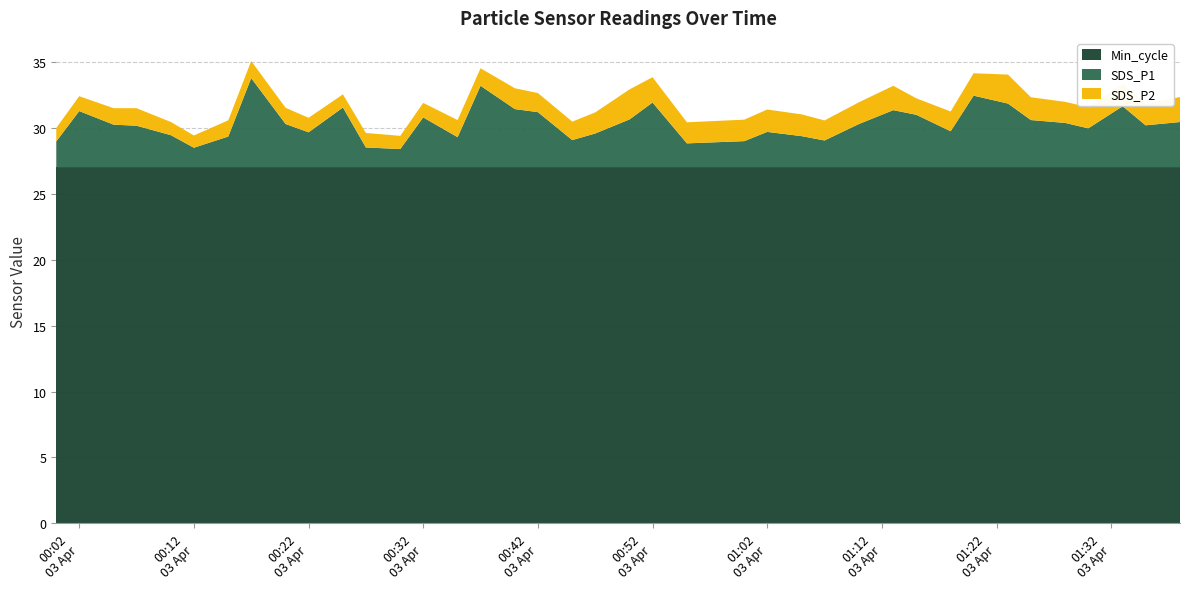

Reading right to left, transcribe all the data shown in this chart.

SDS_P1: 2022/04/03 01:38=3.5	2022/04/03 01:35=3.2	2022/04/03 01:33=4.7	2022/04/03 01:30=3.0	2022/04/03 01:28=3.4	2022/04/03 01:25=3.6	2022/04/03 01:23=4.8	2022/04/03 01:20=5.5	2022/04/03 01:18=2.8	2022/04/03 01:15=4.0	2022/04/03 01:13=4.3	2022/04/03 01:10=3.3	2022/04/03 01:07=2.0	2022/04/03 01:05=2.4	2022/04/03 01:02=2.7	2022/04/03 01:00=2.0	2022/04/03 00:55=1.8	2022/04/03 00:52=4.9	2022/04/03 00:50=3.6	2022/04/03 00:47=2.6	2022/04/03 00:45=2.1	2022/04/03 00:42=4.2	2022/04/03 00:40=4.4	2022/04/03 00:37=6.2	2022/04/03 00:35=2.3	2022/04/03 00:32=3.8	2022/04/03 00:30=1.4	2022/04/03 00:27=1.5	2022/04/03 00:25=4.5	2022/04/03 00:22=2.7	2022/04/03 00:20=3.3	2022/04/03 00:17=6.8	2022/04/03 00:15=2.4	2022/04/03 00:12=1.5	2022/04/03 00:10=2.5	2022/04/03 00:07=3.2	2022/04/03 00:05=3.2	2022/04/03 00:02=4.3	2022/04/03 00:00=2.0
SDS_P2: 2022/04/03 01:38=1.9	2022/04/03 01:35=1.6	2022/04/03 01:33=1.7	2022/04/03 01:30=1.6	2022/04/03 01:28=1.6	2022/04/03 01:25=1.7	2022/04/03 01:23=2.2	2022/04/03 01:20=1.7	2022/04/03 01:18=1.5	2022/04/03 01:15=1.2	2022/04/03 01:13=1.9	2022/04/03 01:10=1.6	2022/04/03 01:07=1.5	2022/04/03 01:05=1.6	2022/04/03 01:02=1.7	2022/04/03 01:00=1.6	2022/04/03 00:55=1.6	2022/04/03 00:52=1.9	2022/04/03 00:50=2.3	2022/04/03 00:47=1.6	2022/04/03 00:45=1.4	2022/04/03 00:42=1.4	2022/04/03 00:40=1.6	2022/04/03 00:37=1.3	2022/04/03 00:35=1.3	2022/04/03 00:32=1.1	2022/04/03 00:30=1.0	2022/04/03 00:27=1.1	2022/04/03 00:25=1.0	2022/04/03 00:22=1.1	2022/04/03 00:20=1.2	2022/04/03 00:17=1.3	2022/04/03 00:15=1.2	2022/04/03 00:12=0.9	2022/04/03 00:10=1.0	2022/04/03 00:07=1.3	2022/04/03 00:05=1.2	2022/04/03 00:02=1.1	2022/04/03 00:00=1.0
Min_cycle: 2022/04/03 01:38=27.0	2022/04/03 01:35=27.0	2022/04/03 01:33=27.0	2022/04/03 01:30=27.0	2022/04/03 01:28=27.0	2022/04/03 01:25=27.0	2022/04/03 01:23=27.0	2022/04/03 01:20=27.0	2022/04/03 01:18=27.0	2022/04/03 01:15=27.0	2022/04/03 01:13=27.0	2022/04/03 01:10=27.0	2022/04/03 01:07=27.0	2022/04/03 01:05=27.0	2022/04/03 01:02=27.0	2022/04/03 01:00=27.0	2022/04/03 00:55=27.0	2022/04/03 00:52=27.0	2022/04/03 00:50=27.0	2022/04/03 00:47=27.0	2022/04/03 00:45=27.0	2022/04/03 00:42=27.0	2022/04/03 00:40=27.0	2022/04/03 00:37=27.0	2022/04/03 00:35=27.0	2022/04/03 00:32=27.0	2022/04/03 00:30=27.0	2022/04/03 00:27=27.0	2022/04/03 00:25=27.0	2022/04/03 00:22=27.0	2022/04/03 00:20=27.0	2022/04/03 00:17=27.0	2022/04/03 00:15=27.0	2022/04/03 00:12=27.0	2022/04/03 00:10=27.0	2022/04/03 00:07=27.0	2022/04/03 00:05=27.0	2022/04/03 00:02=27.0	2022/04/03 00:00=27.0